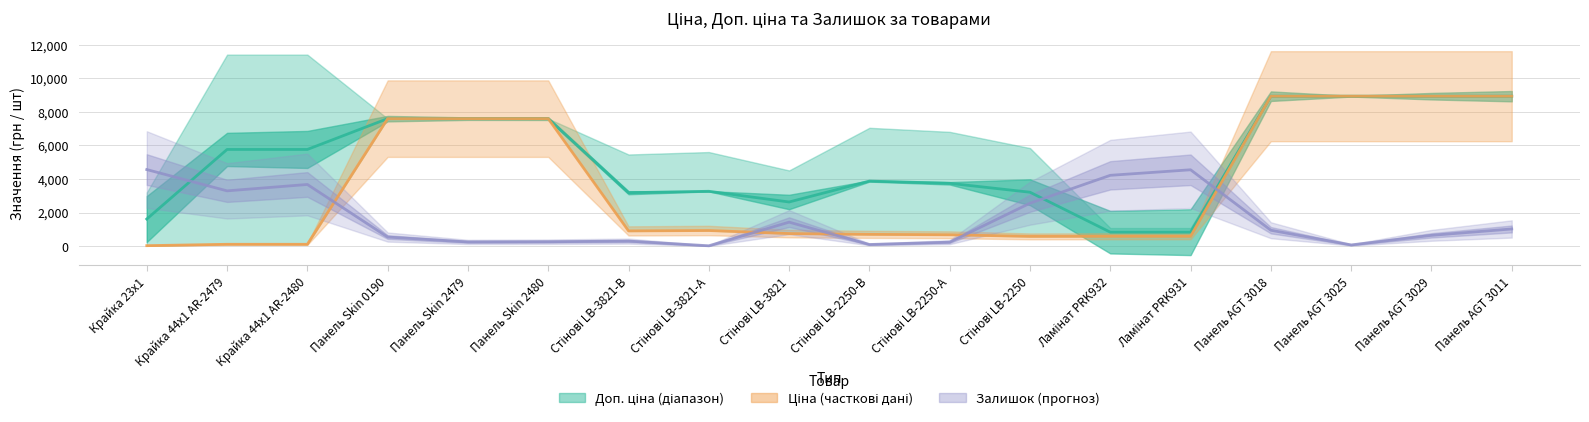

At which label is Ціна / Доп. ціна (midline) closest to 4884?

Крайка 44x1 AR-2479